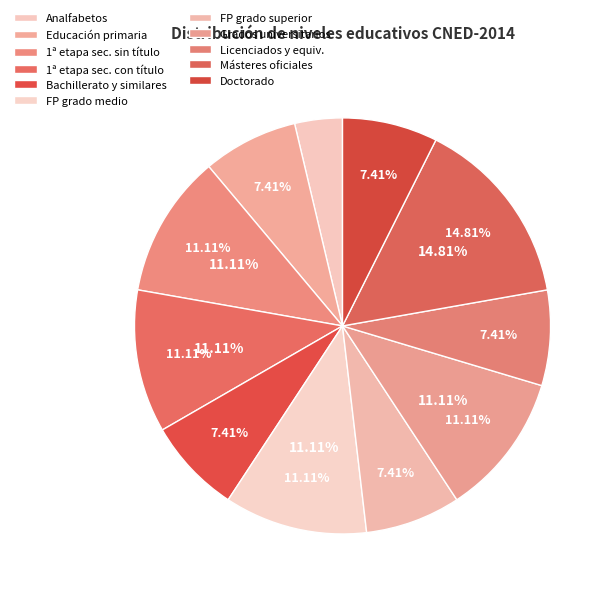

Count the number of slices in the pie.

11